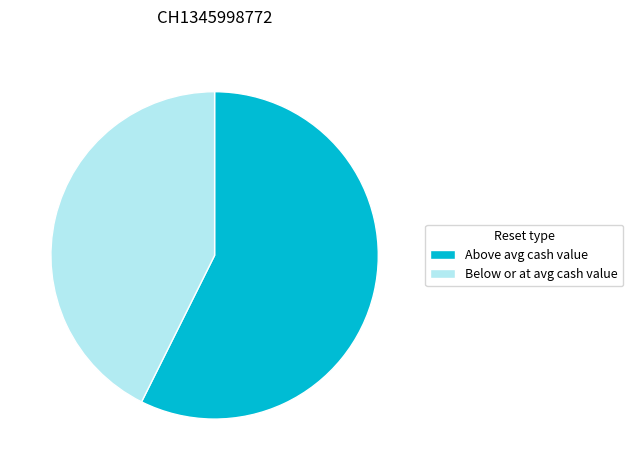

How many slices are in this pie chart?

2